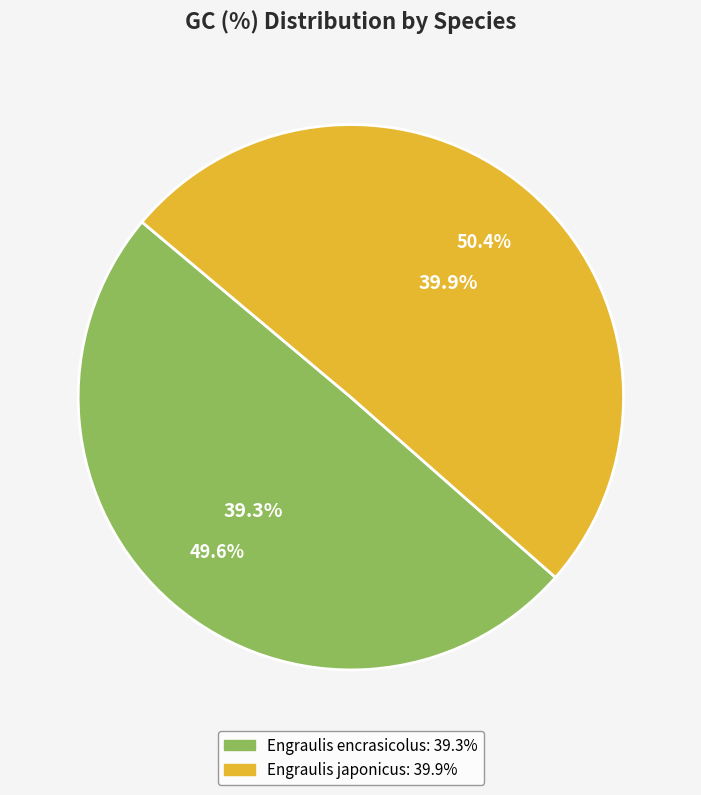

Which category has the smallest portion of the pie?

Engraulis encrasicolus